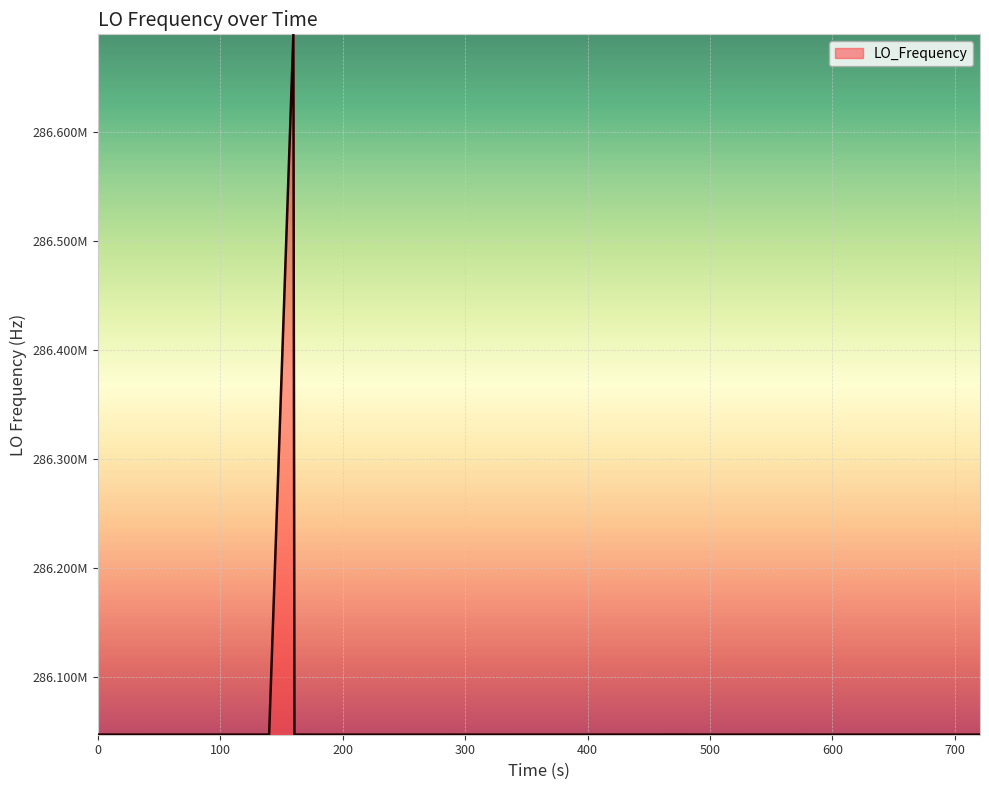

True or false: the data has more than 2 interior local peaks.

True